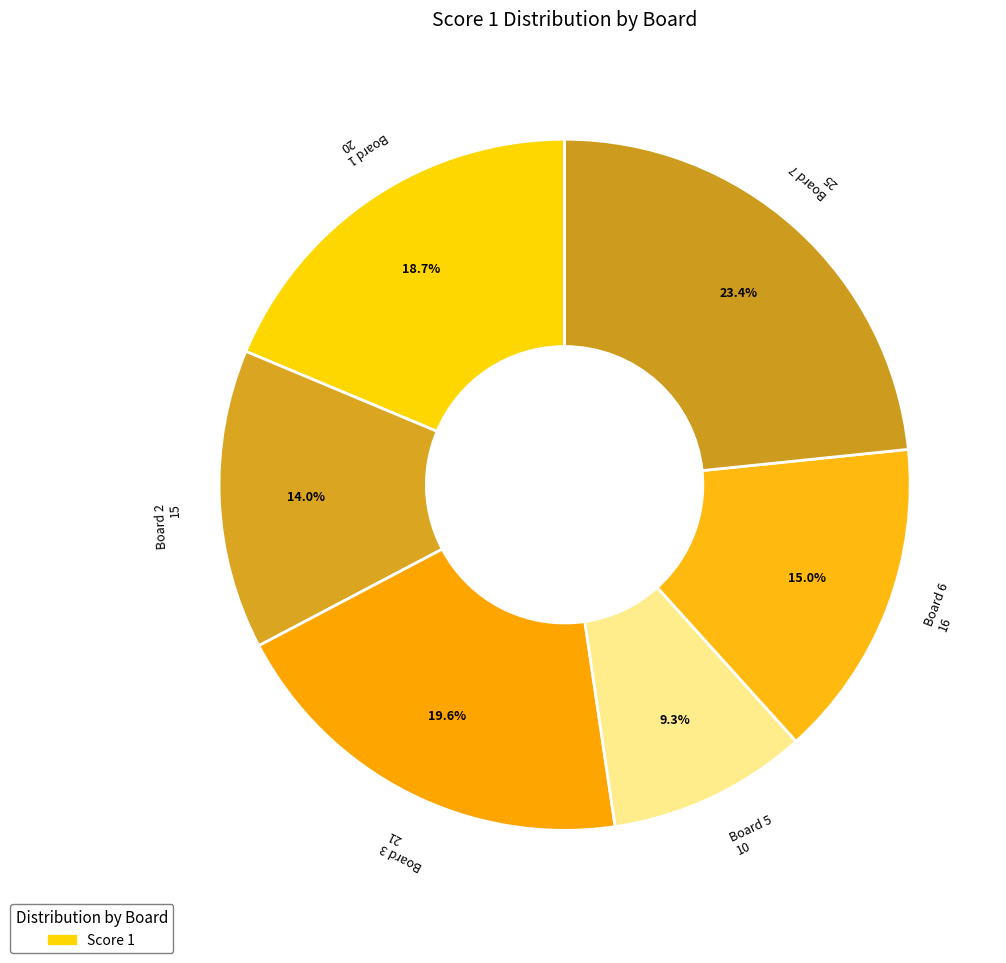

What is the total percentage of Board 7 and Board 3?

43.0%